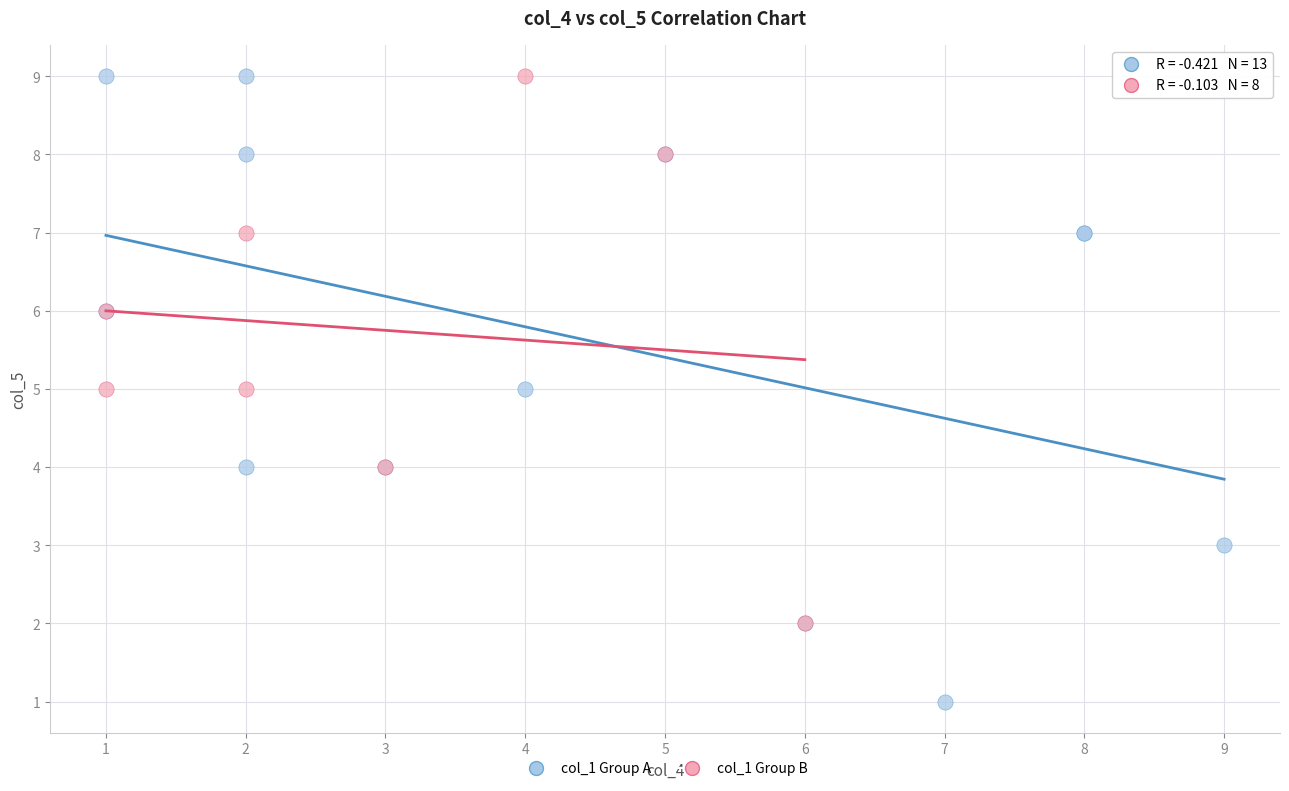

Which series reaches the minimum Y coordinate?

col_1 Group A